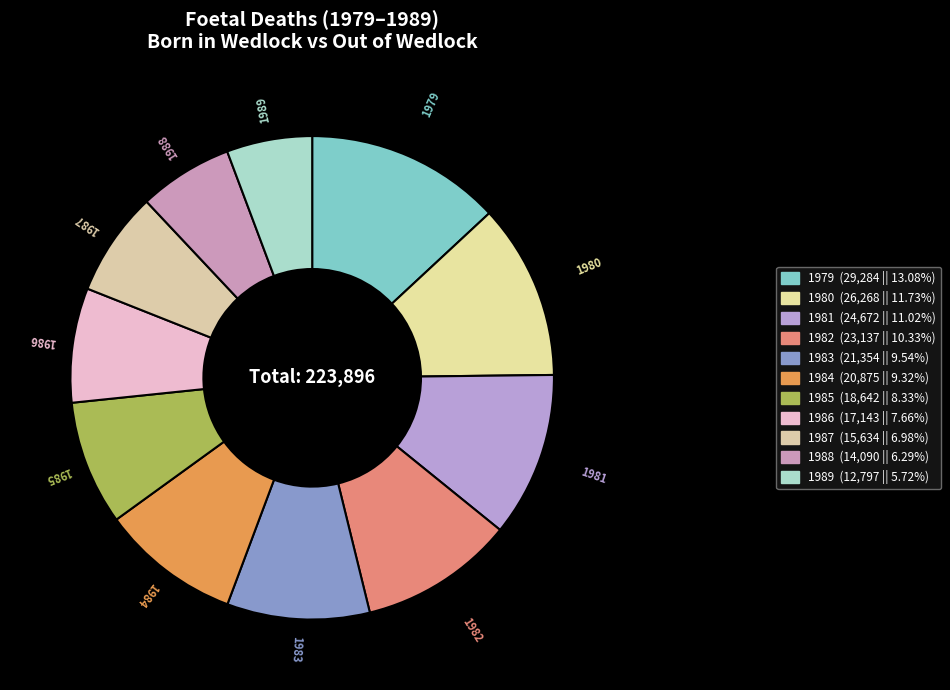

What is the smallest slice in the pie chart?

1989